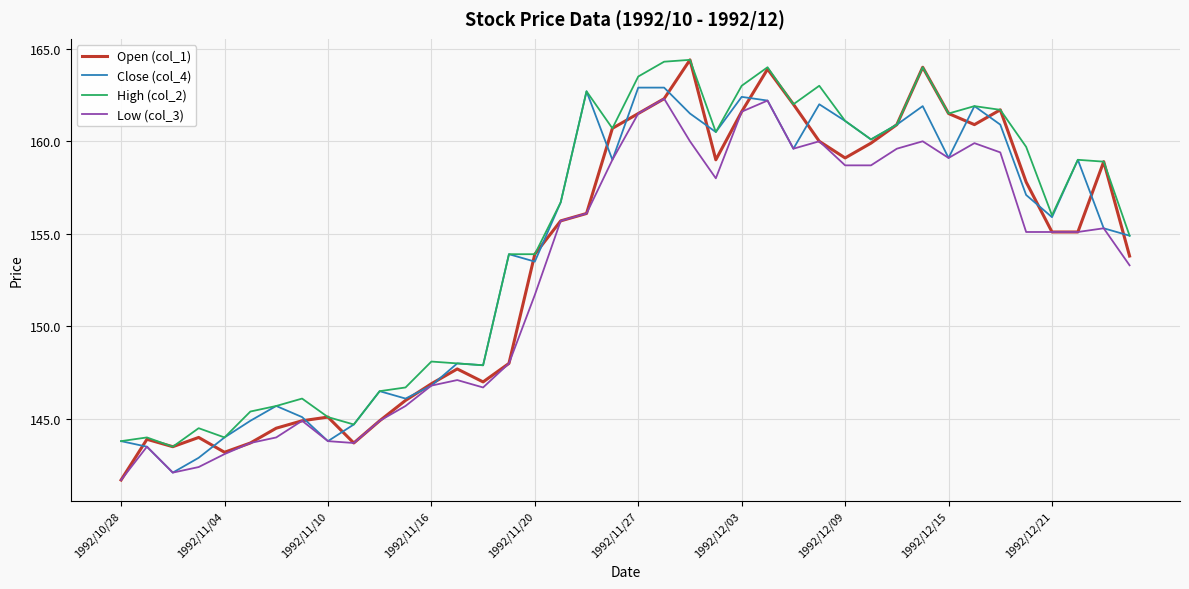

True or false: Low (col_3) and High (col_2) intersect in this chart.

False